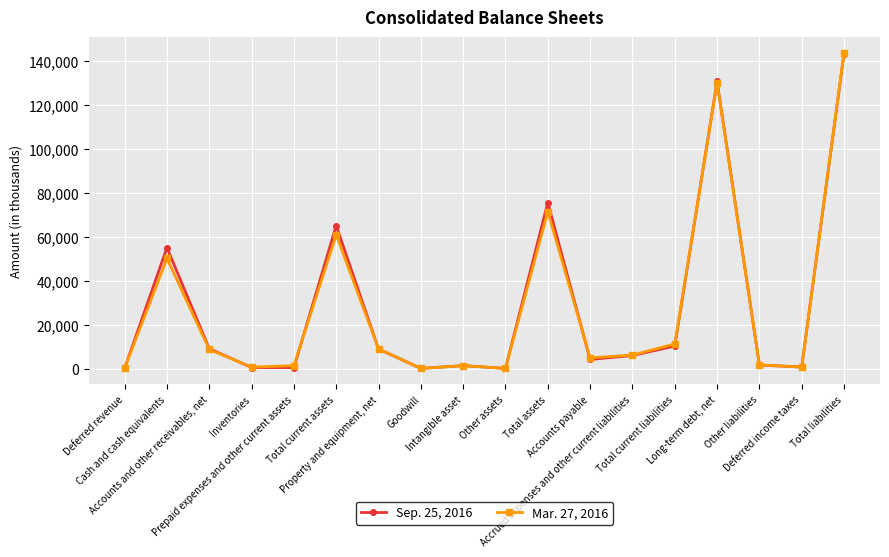

At which label does Sep. 25, 2016 first exceed 5991?

Cash and cash equivalents